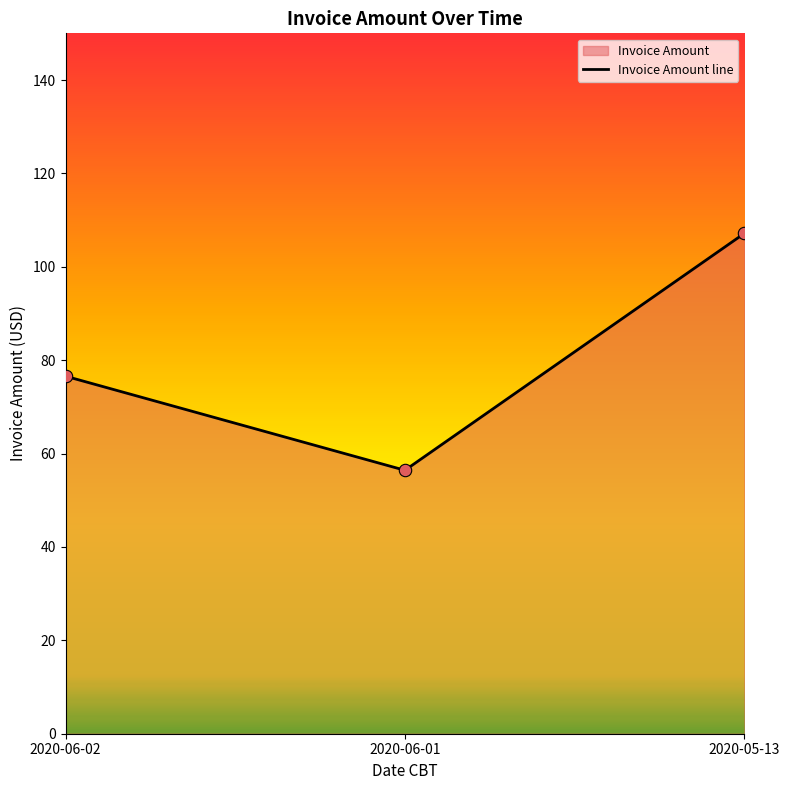

What is the ratio of the value at 2020-06-02 to the value at 2020-05-13?

0.7